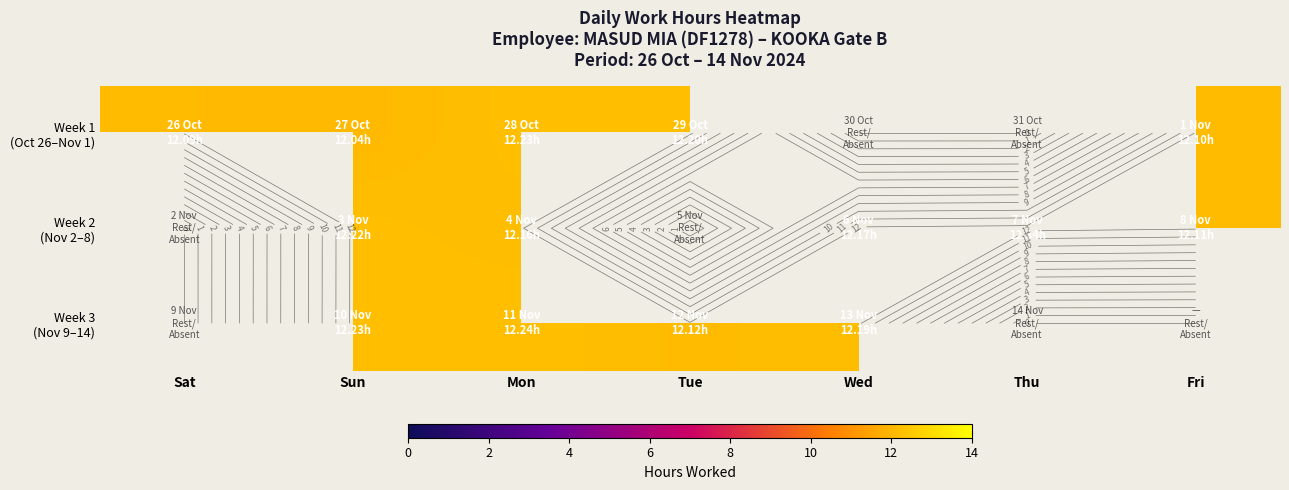

How many values in Week 1 (Oct 26–Nov 1) are above zero?

5